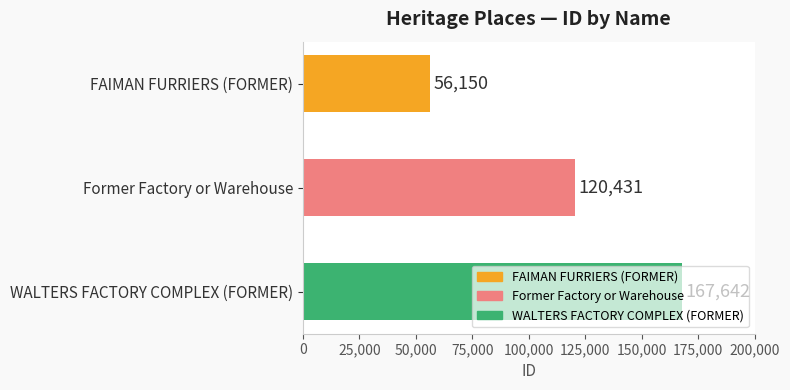

What is the maximum value shown in the chart?

167642